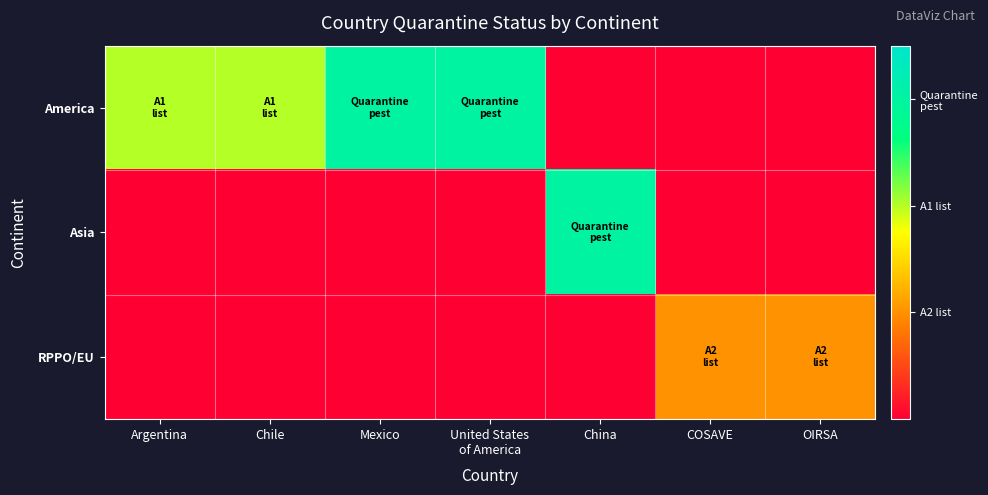

Count the number of categories in the chart.

7